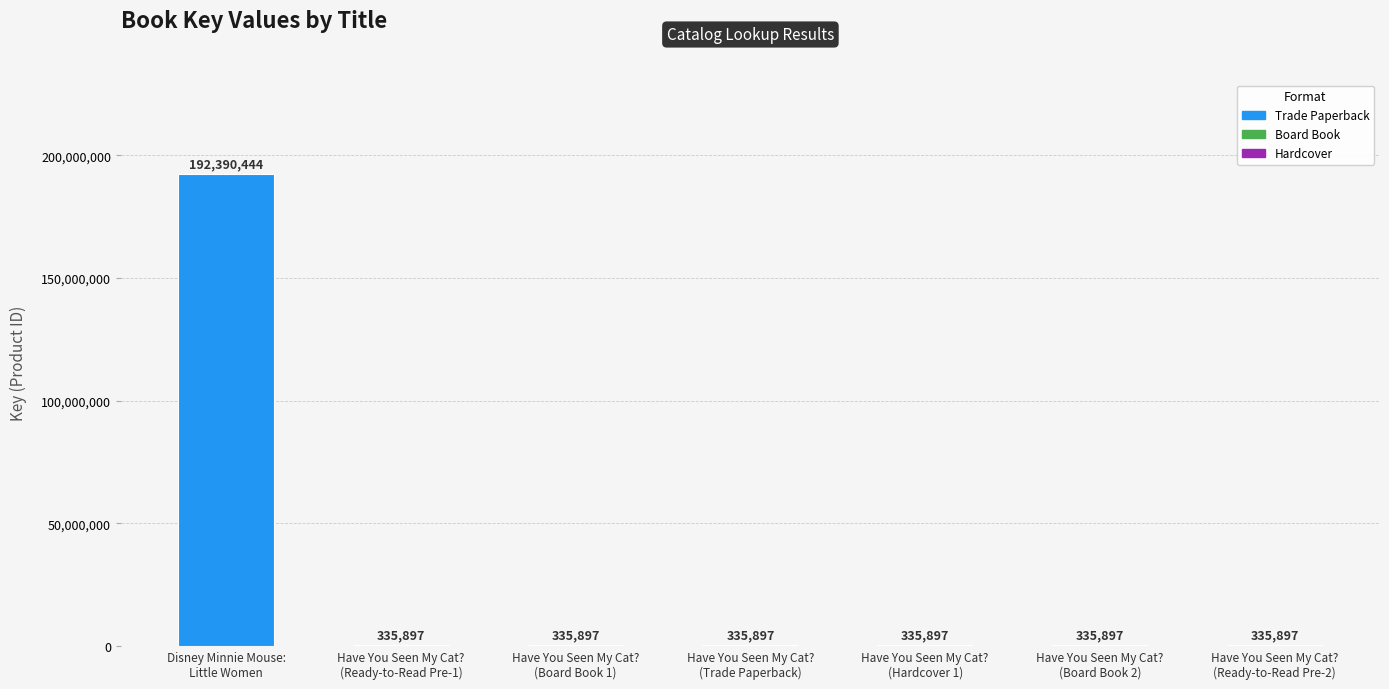

What is the greatest value displayed?

192390444